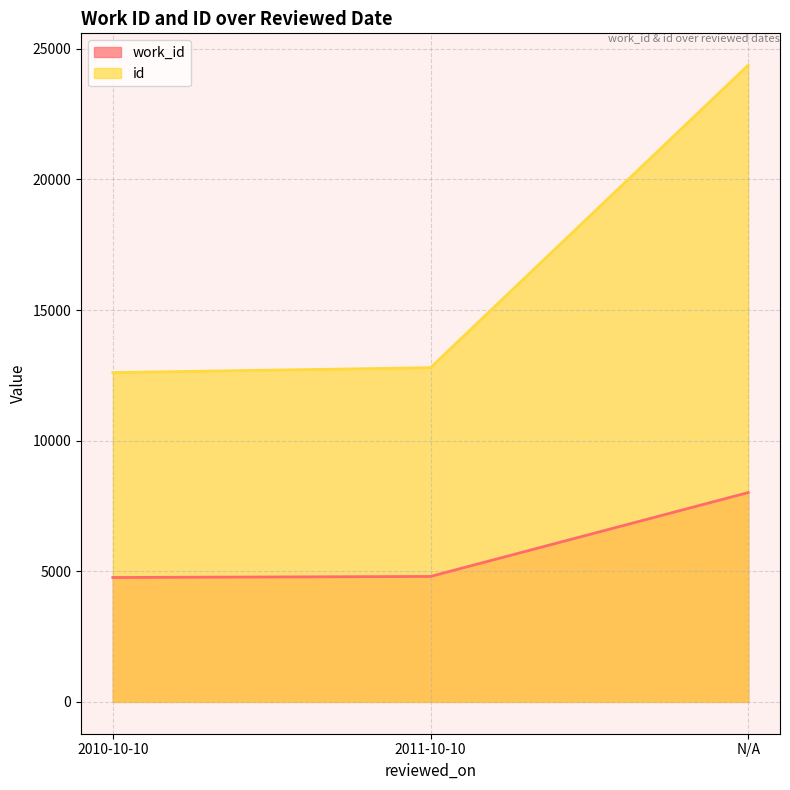

How many values in the work_id series are below 4802?

1